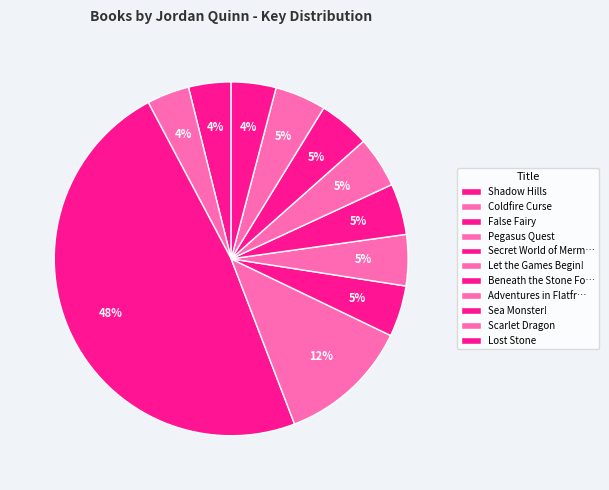

How many segments does this pie chart have?

11